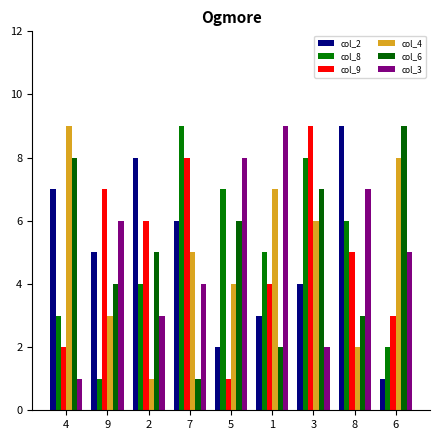

What is the approximate value of col_3 at 7?

4